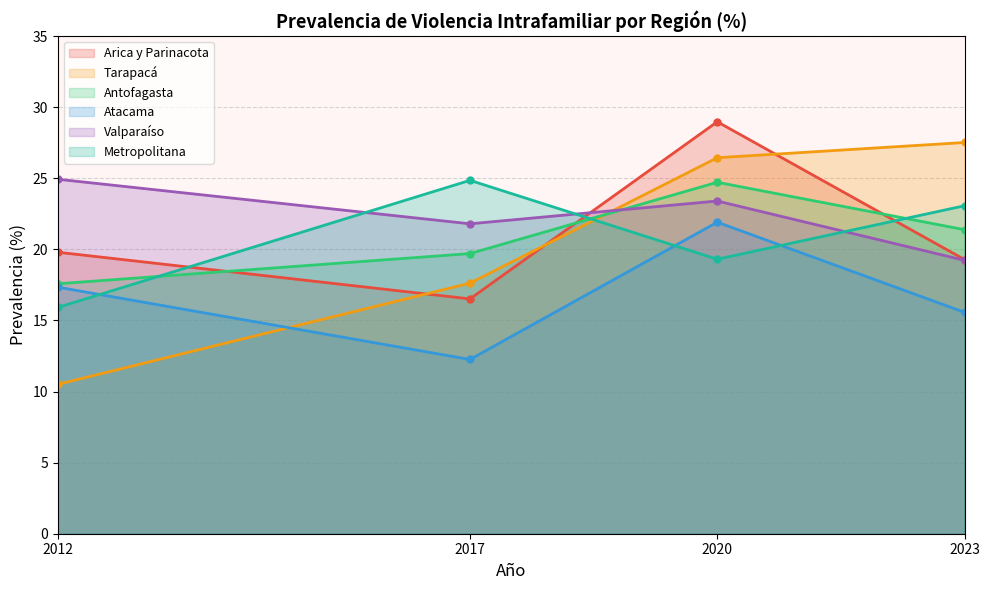

What is the total value across all series at 2020?

144.7